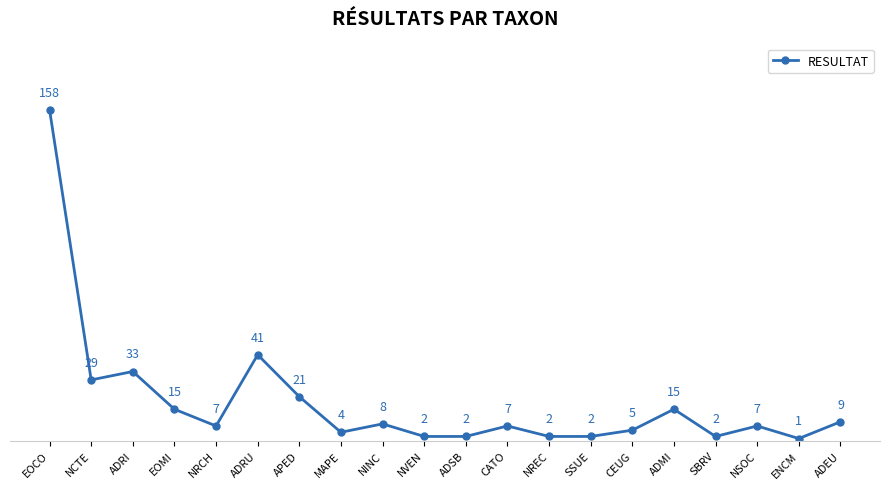

Reading left to right, transcribe all the data shown in this chart.

158	29	33	15	7	41	21	4	8	2	2	7	2	2	5	15	2	7	1	9